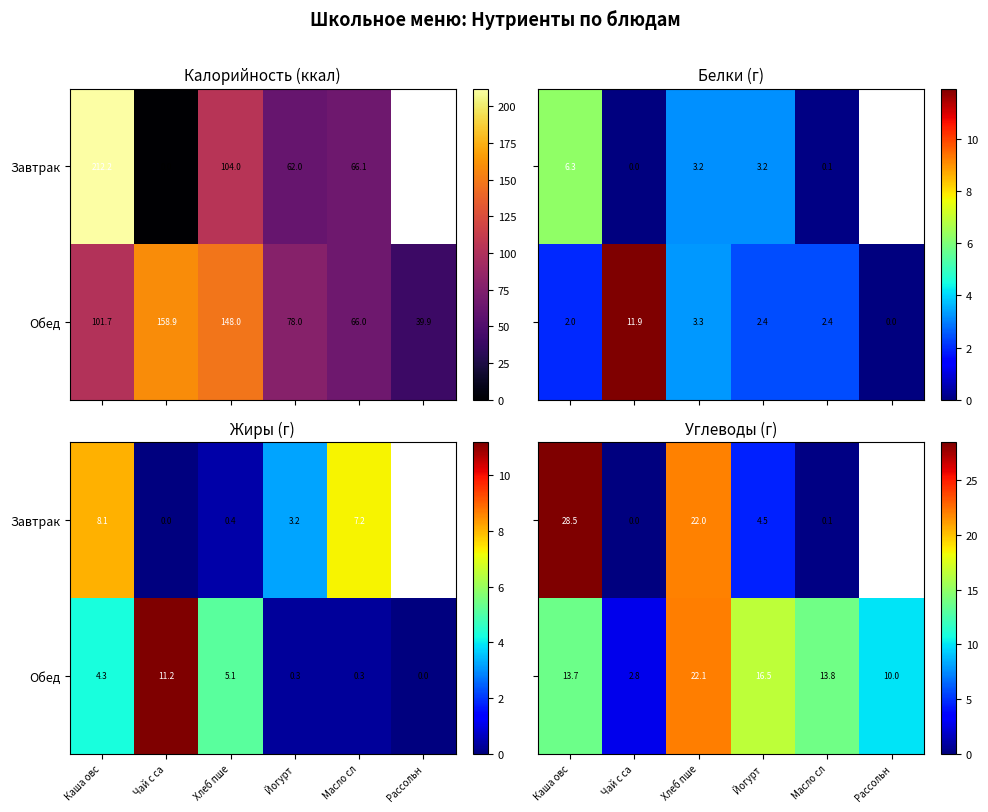

Rank the categories by Обед value from highest to lowest.

Хлеб пше, Йогурт, Масло сл, Каша овс, Рассольн, Чай с са